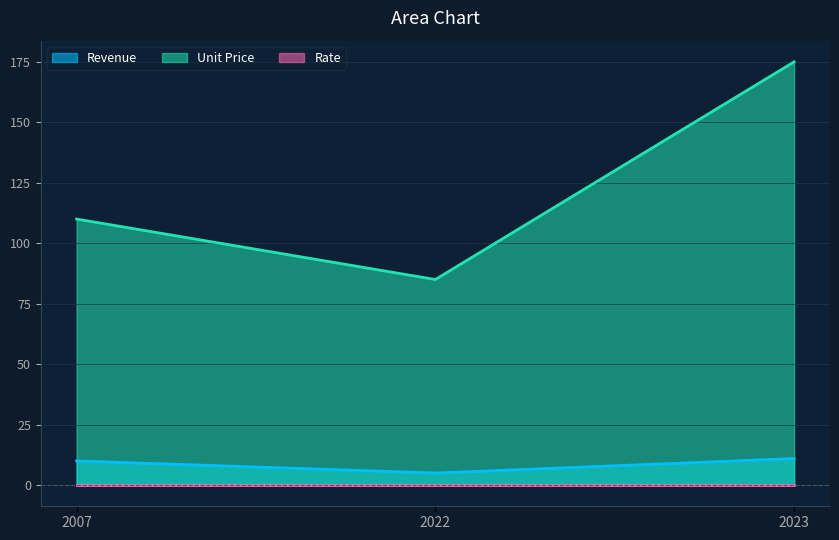

How many data points in Revenue are above 10?

1